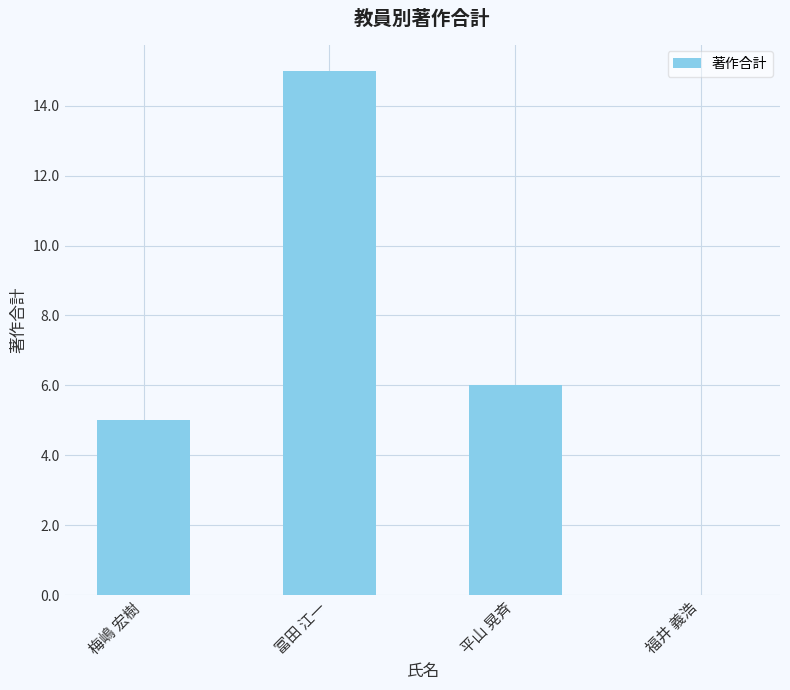

Which label corresponds to the largest value in the chart?

冨田 江一